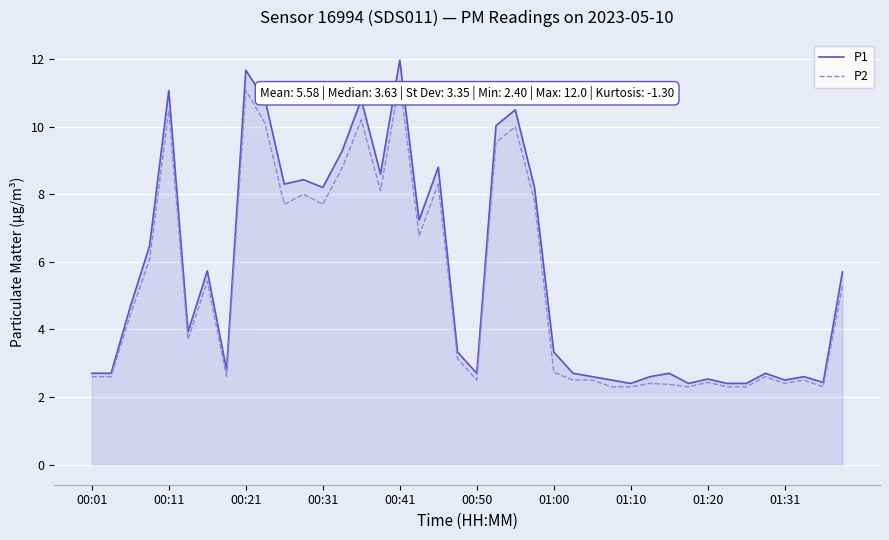

Rank the series by their maximum value, from lowest to highest.

P2, P1